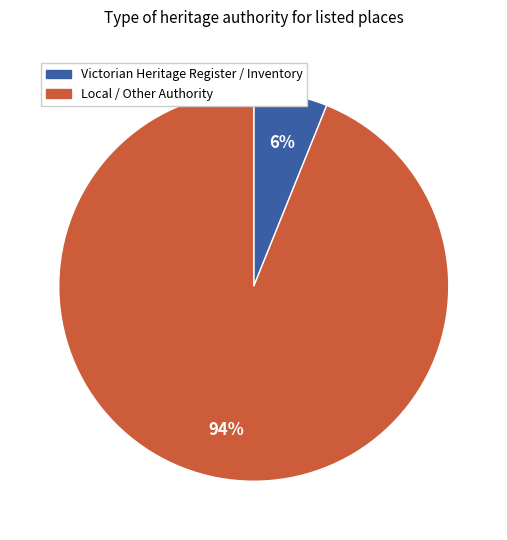

To the nearest percent, what is the difference between the largest and smallest slice percentages?

88%